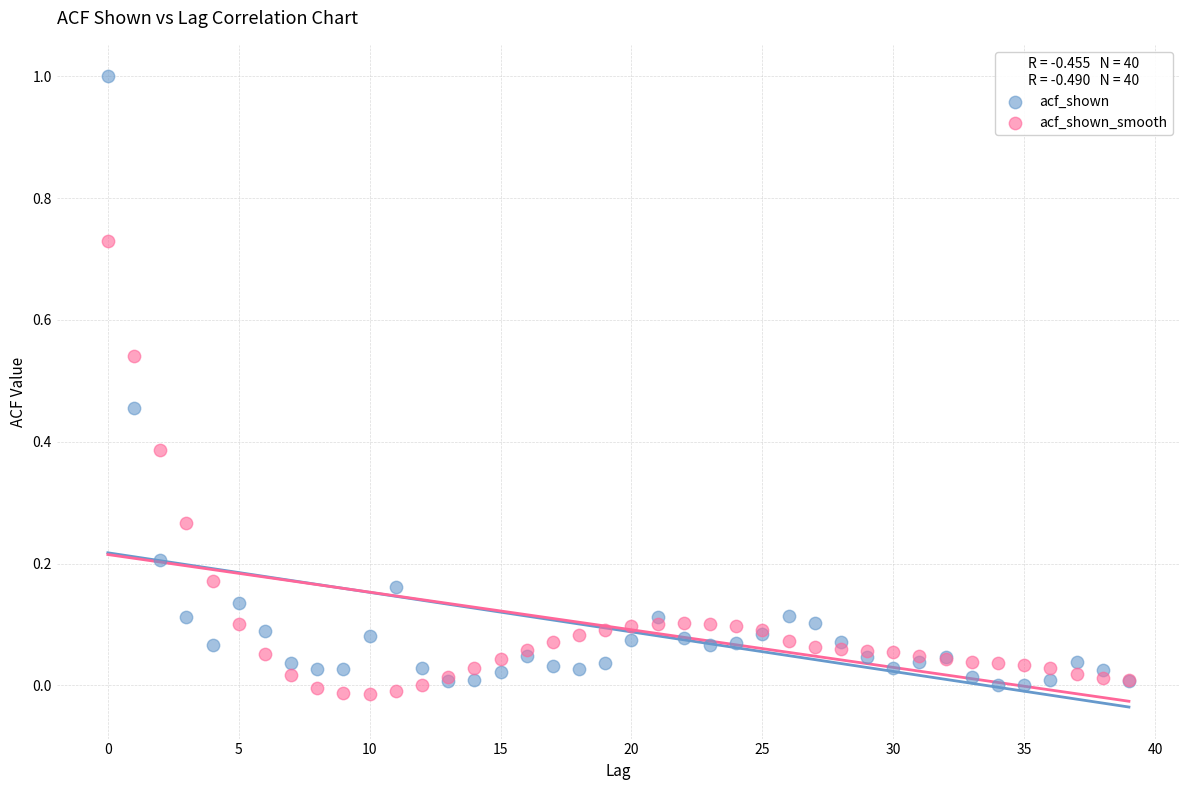

Which series reaches the maximum Y coordinate?

acf_shown